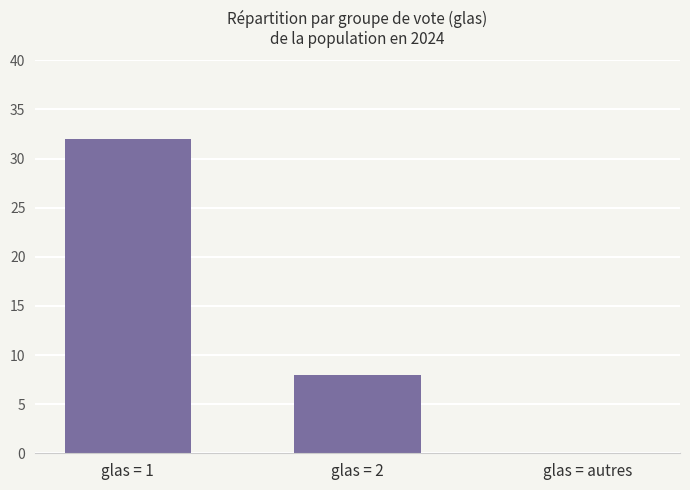

What is the difference between the values at glas = 1 and glas = 2?

24